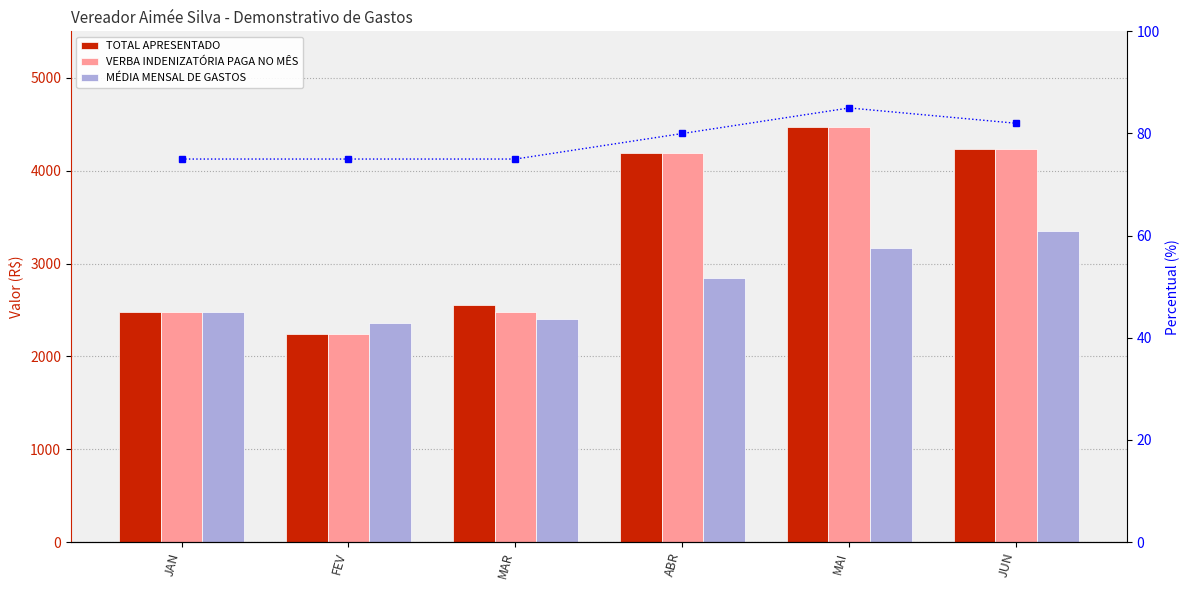

What is the sum of the TOTAL APRESENTADO values at JAN and JUN?

6713.8